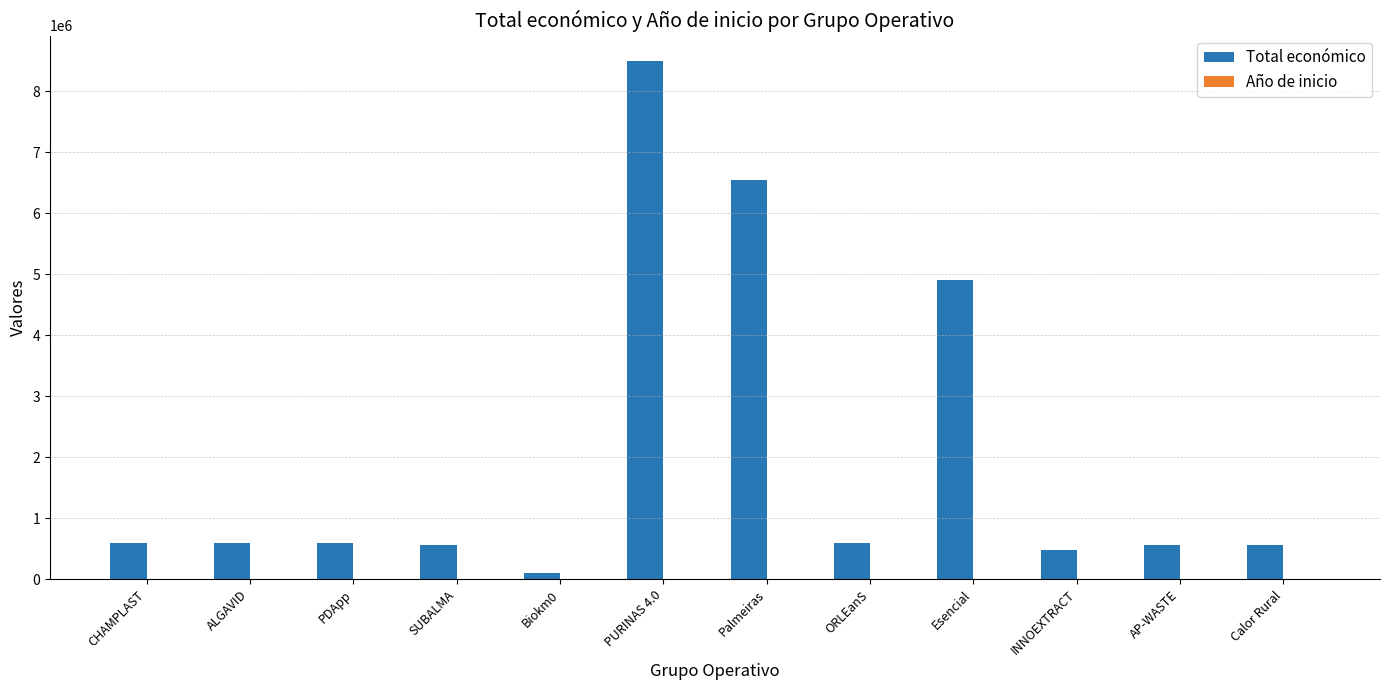

At which label is Total económico closest to 4291533?

Esencial